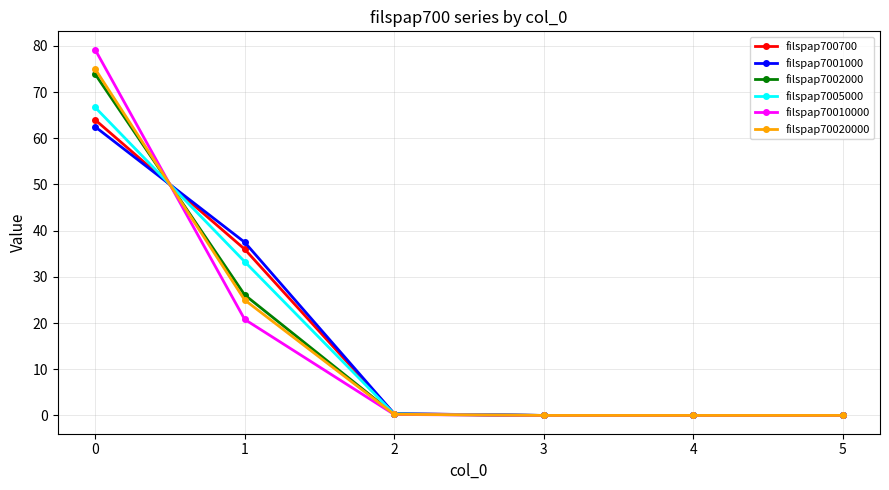

How many data points does each series have?

6